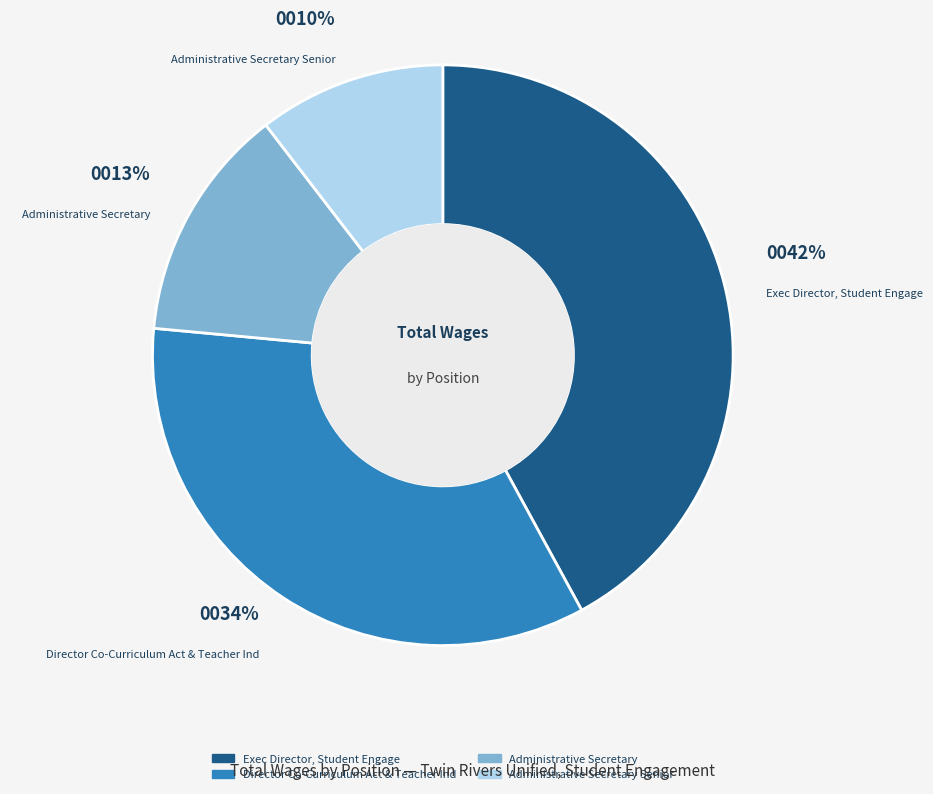

What percentage is the Administrative Secretary Senior slice, to the nearest percent?

10%